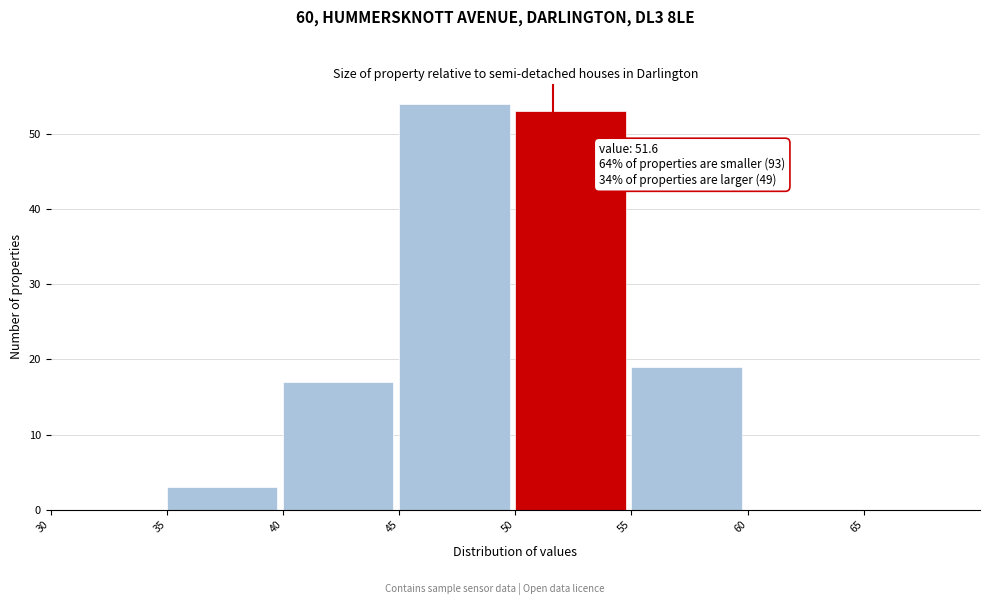

Over which range of the x-axis is the bar tallest?

45 to 50